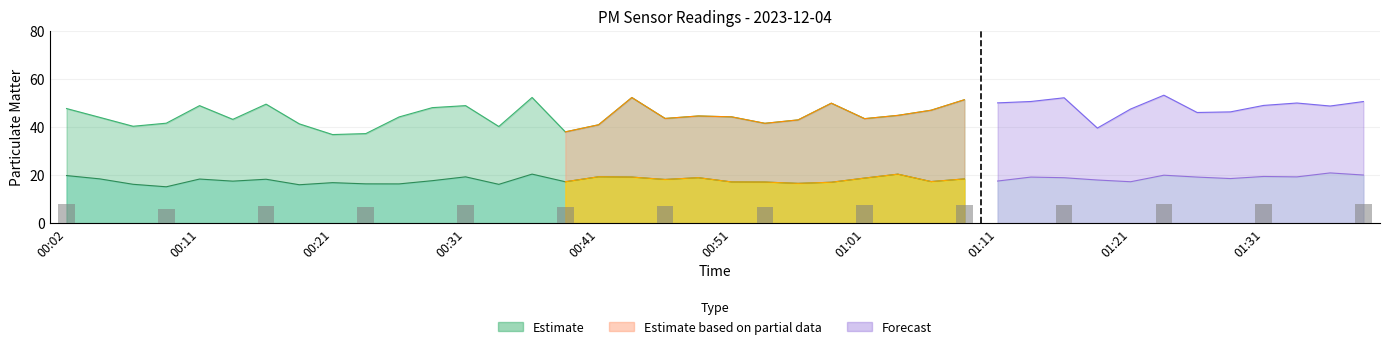

How many bars are there in each group?

2